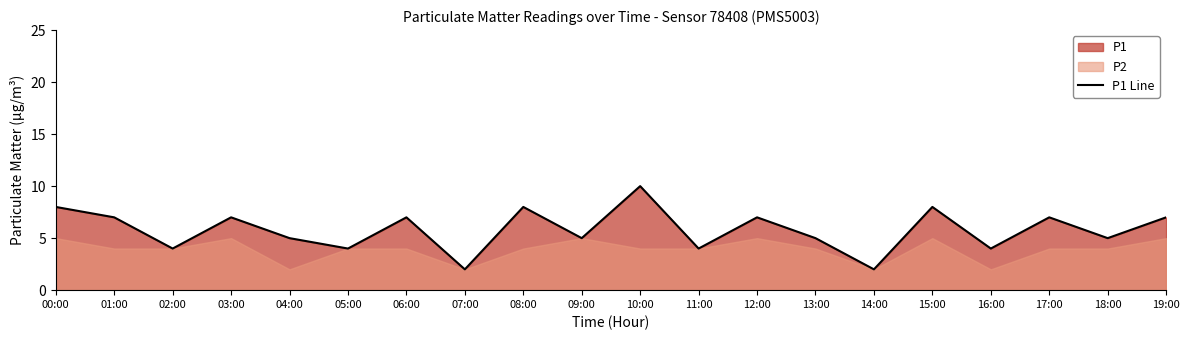

Rank the categories by value from lowest to highest.

07:00, 14:00, 02:00, 05:00, 11:00, 16:00, 04:00, 09:00, 13:00, 18:00, 01:00, 03:00, 06:00, 12:00, 17:00, 19:00, 00:00, 08:00, 15:00, 10:00